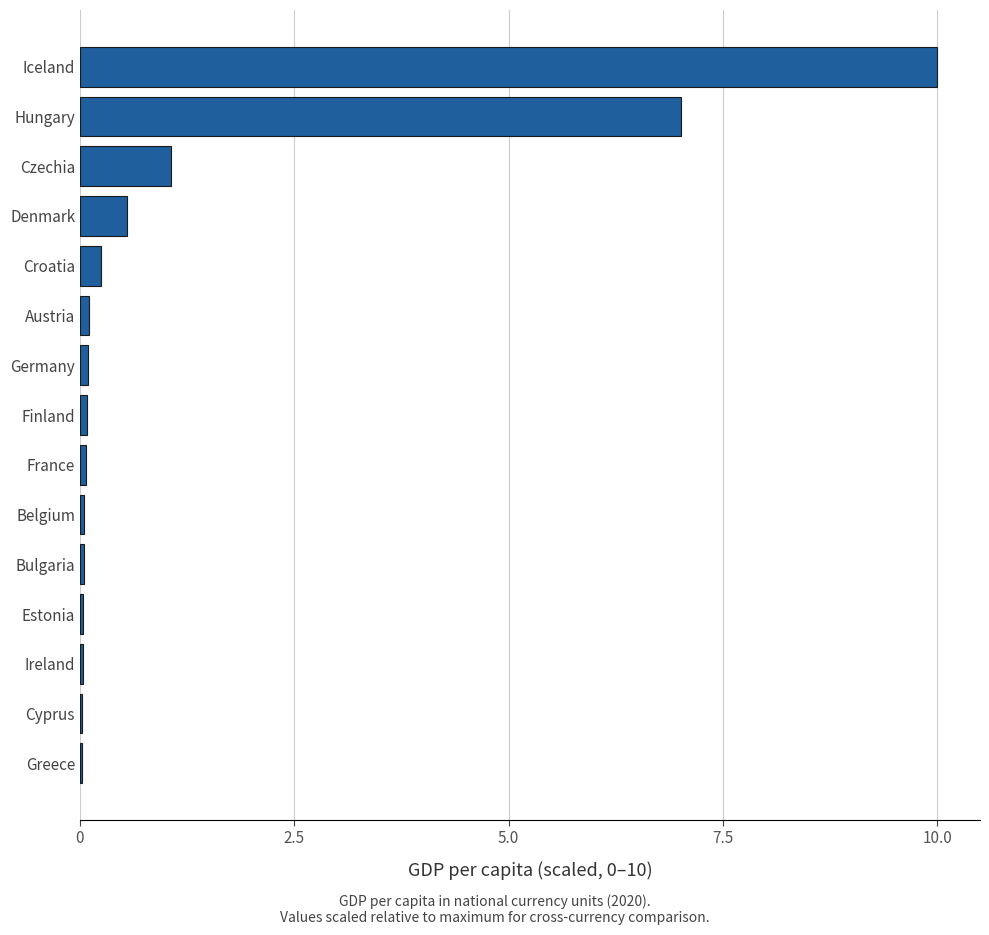

What is the sum of all values?

19.4